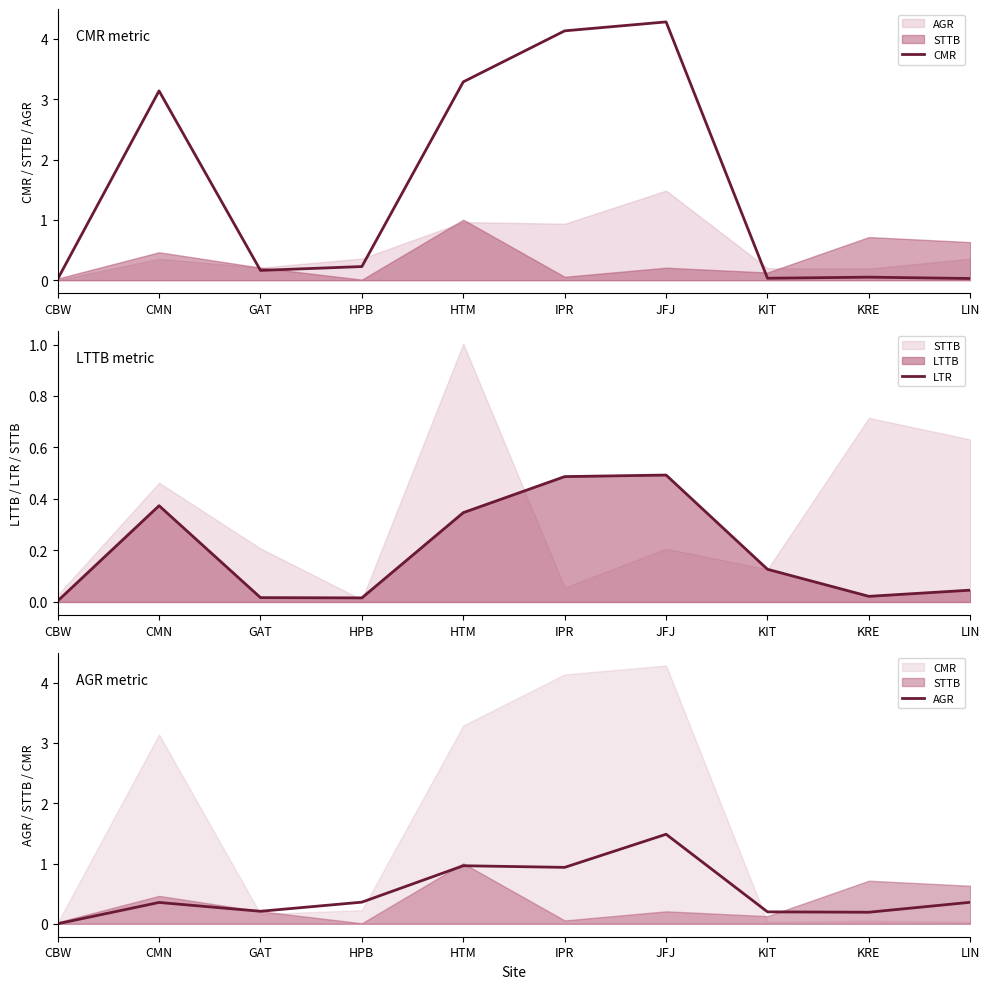

At which label does CMR reach its peak?

JFJ